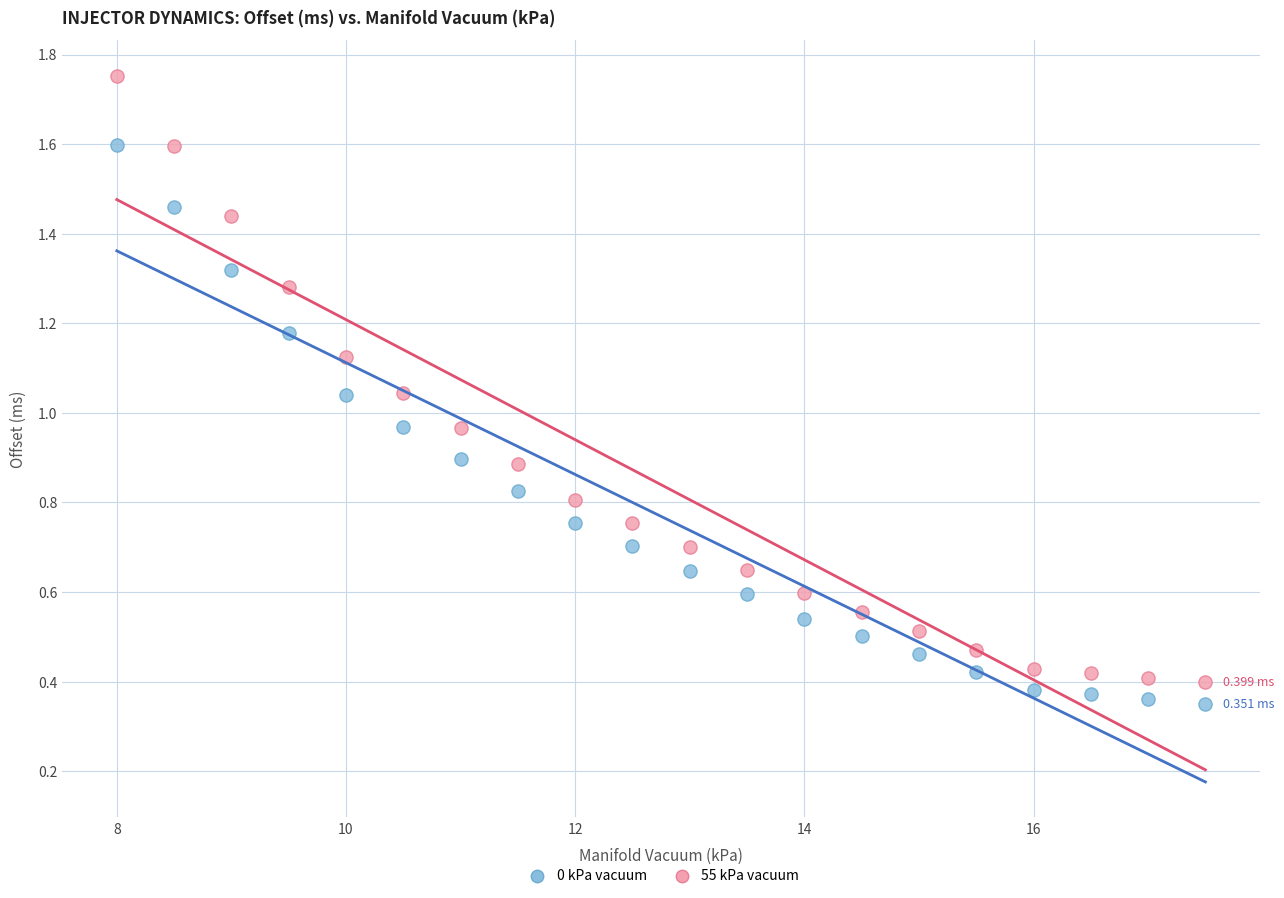

Which series has the widest spread of Y values?

55 kPa vacuum